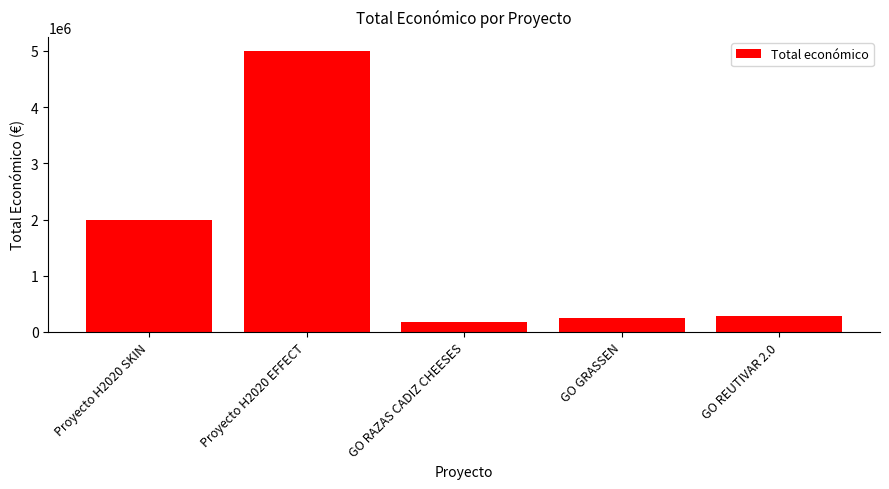

What is the difference between the second highest and second lowest values?

1744218